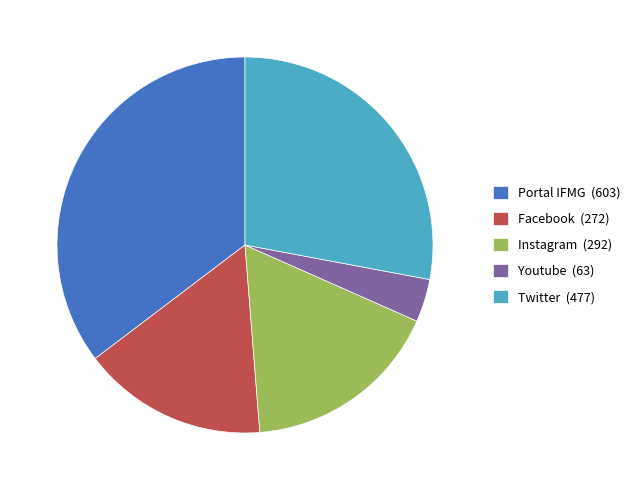

Combined, do Youtube (63) and Facebook (272) account for over 50%?

No